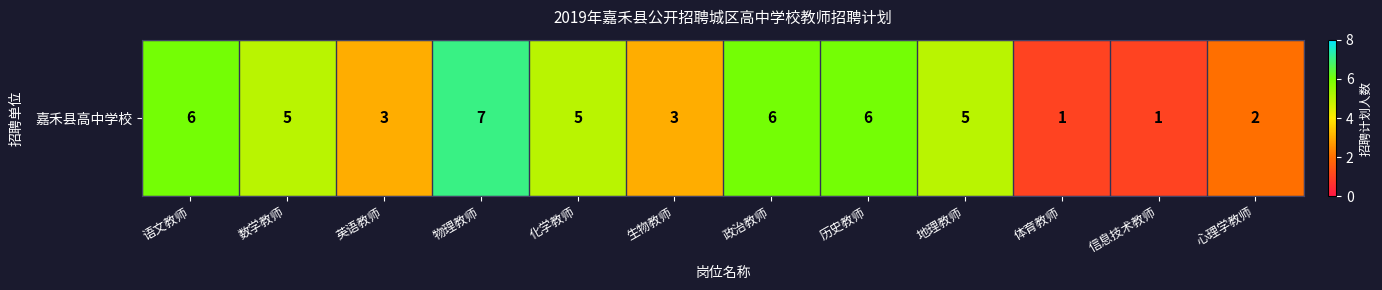

What is the ratio of the value at 英语教师 to the value at 心理学教师?

1.5